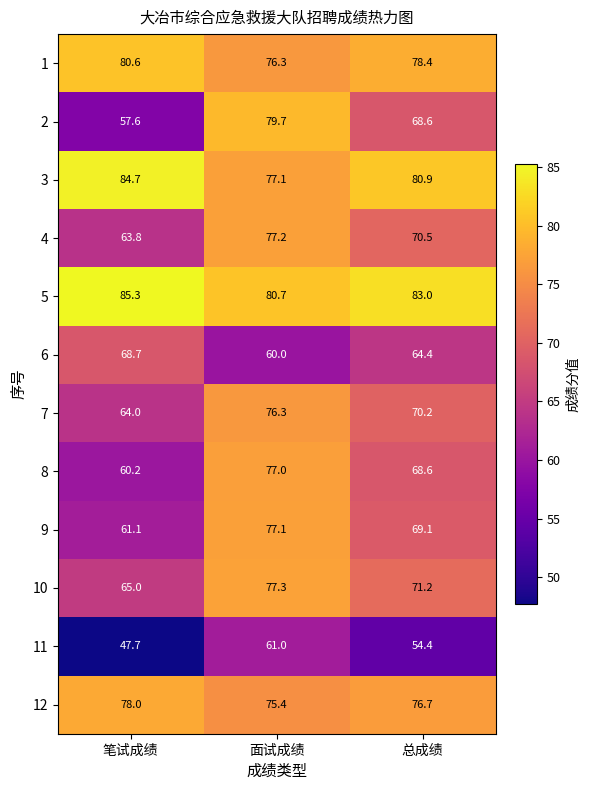

Which category has the lowest value across all series?

笔试成绩